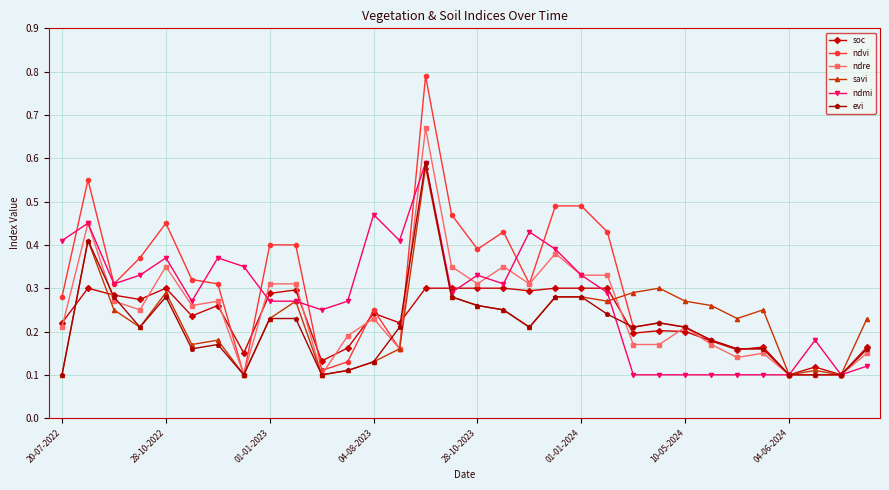

True or false: evi has more than 0 points higher than both neighbors.

True